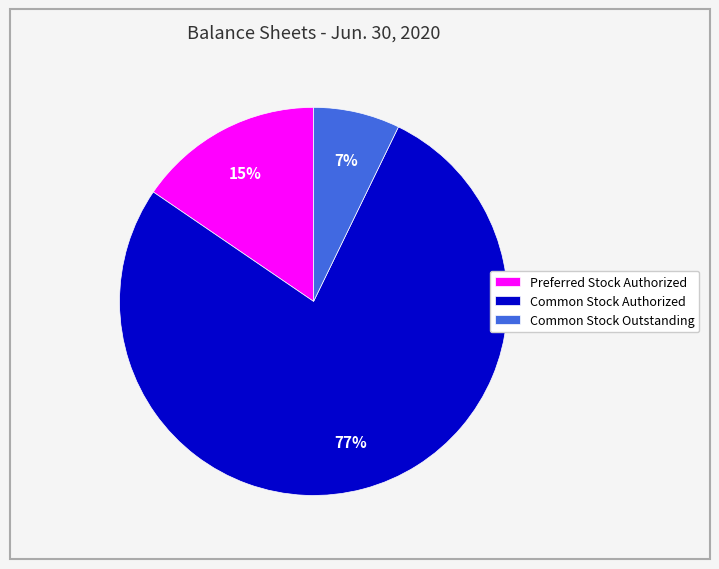

Is there any slice that represents more than half of the pie?

Yes